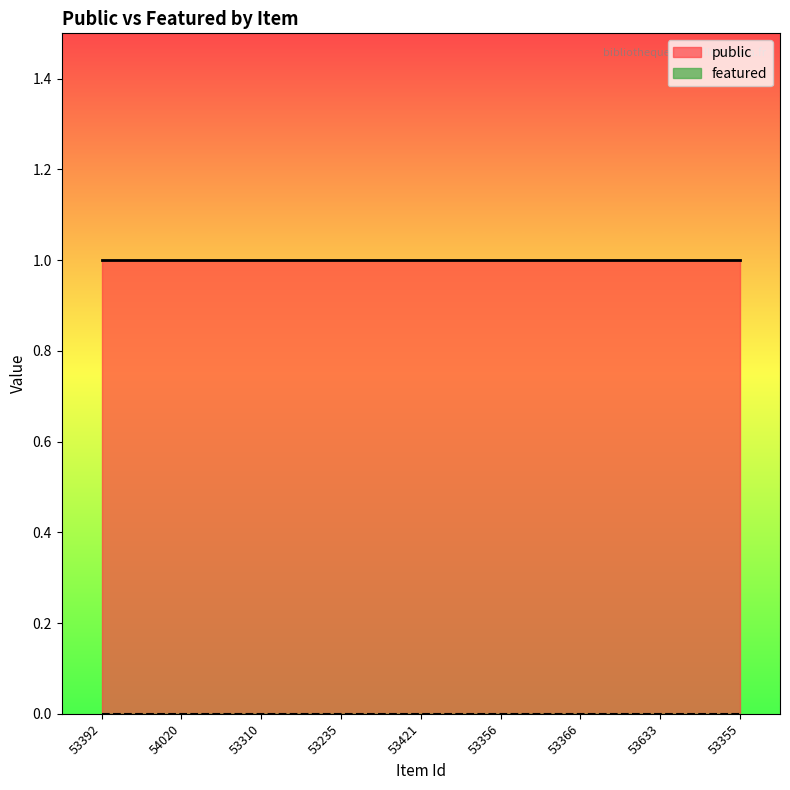

Rank the series at 53355 from lowest to highest value.

featured, public